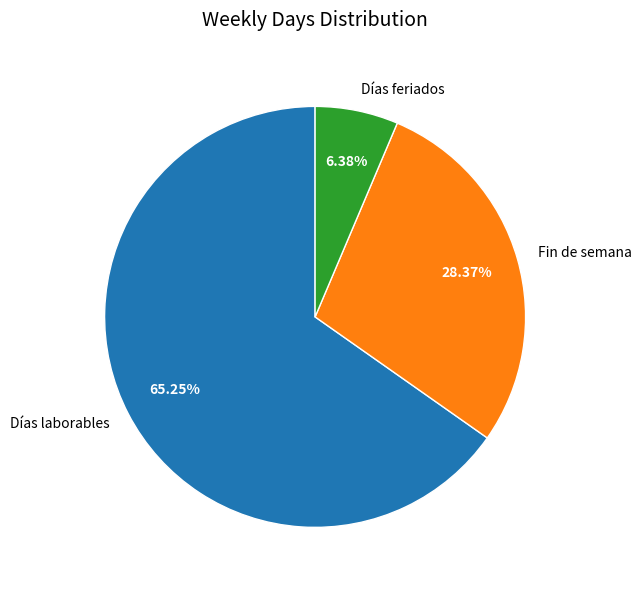

What percentage do Días laborables and Fin de semana together represent?

93.6%